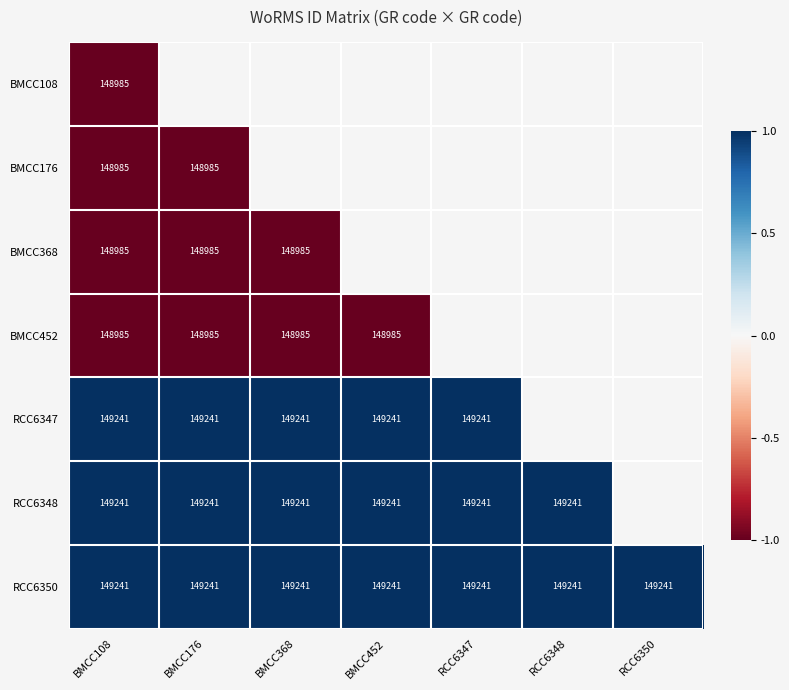

The RCC6348 series shows 221674 at BMCC108. True or false?

False